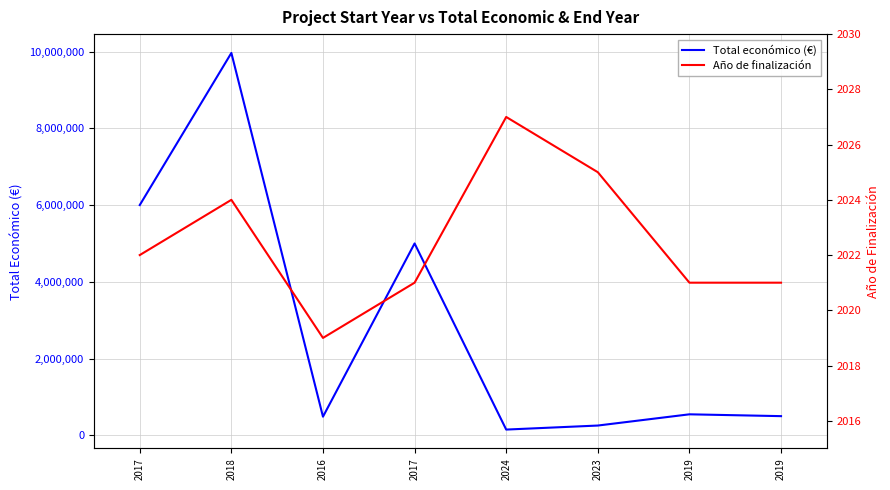

Count the Año de finalización values in the range 2021 to 2025.

6